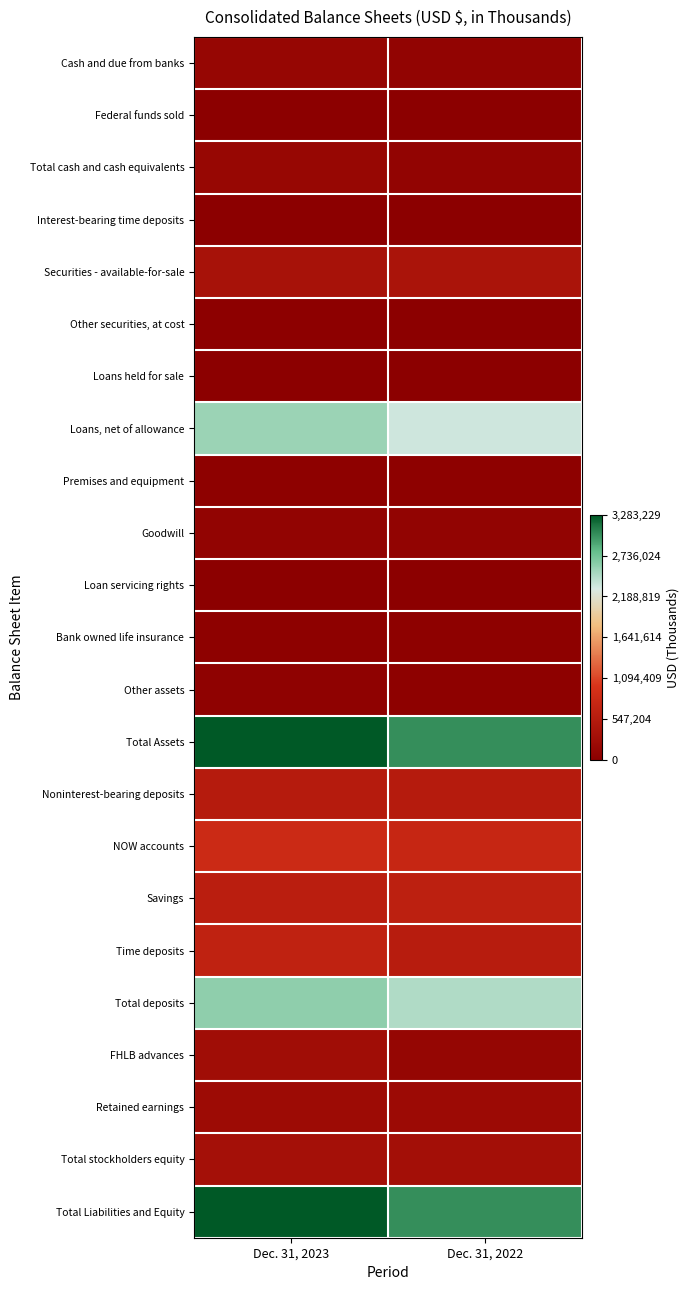

What is the difference between the highest and lowest values at Dec. 31, 2023?

3281945